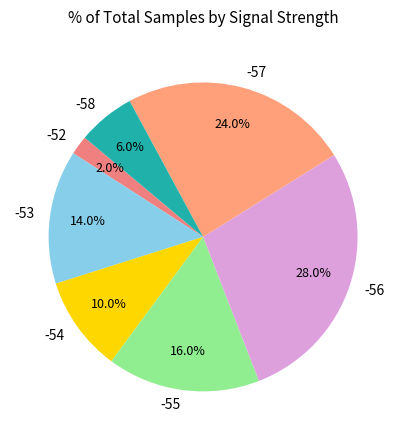

To the nearest percent, what portion does -57 represent?

24%